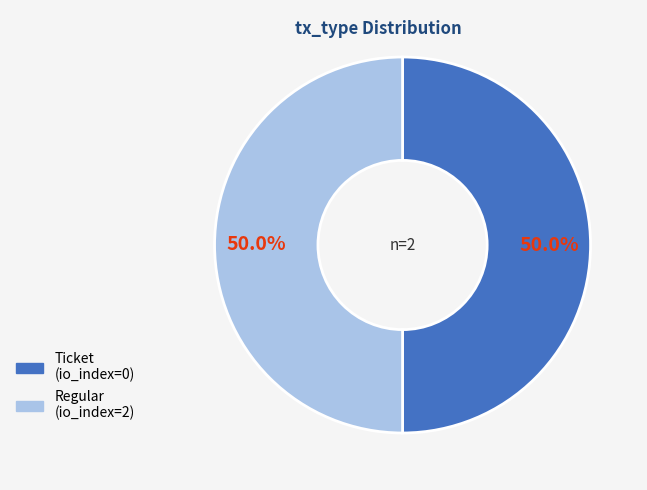

What is the ratio of the value at Regular to the value at Ticket?

1.0